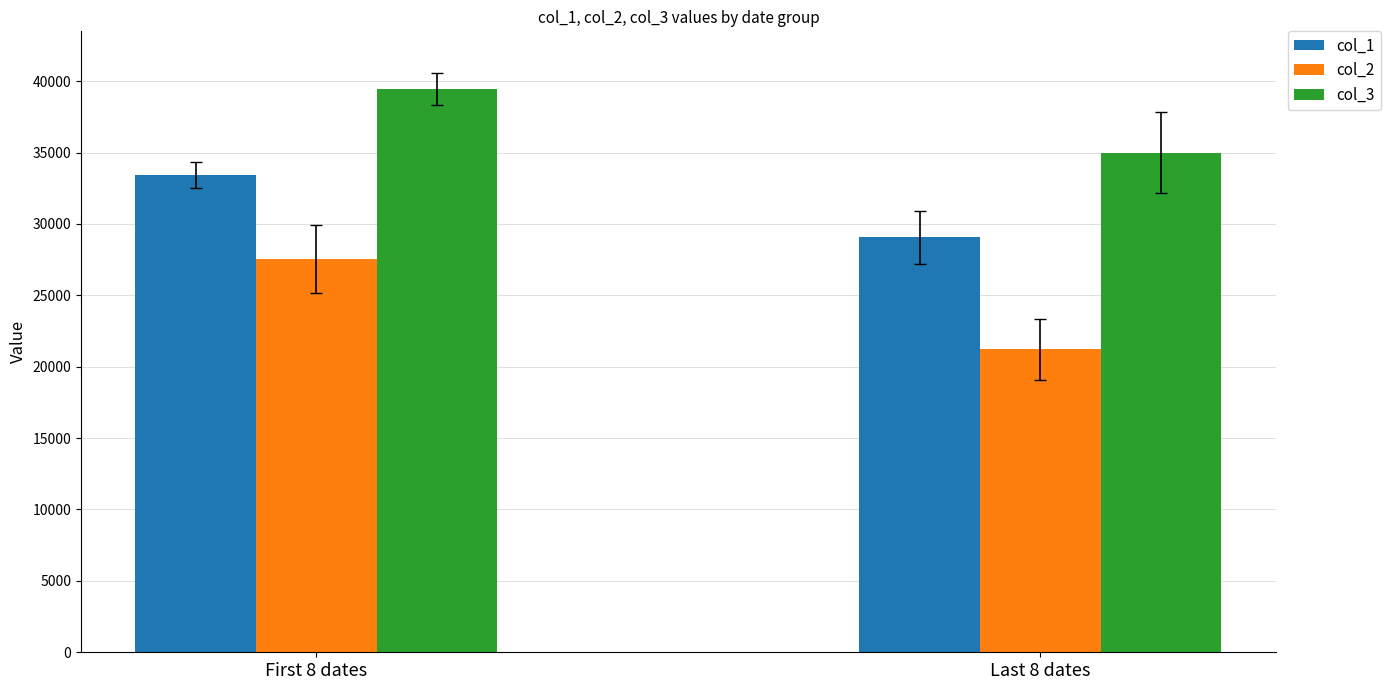

List the series in order of their overall mean, lowest first.

col_2, col_1, col_3